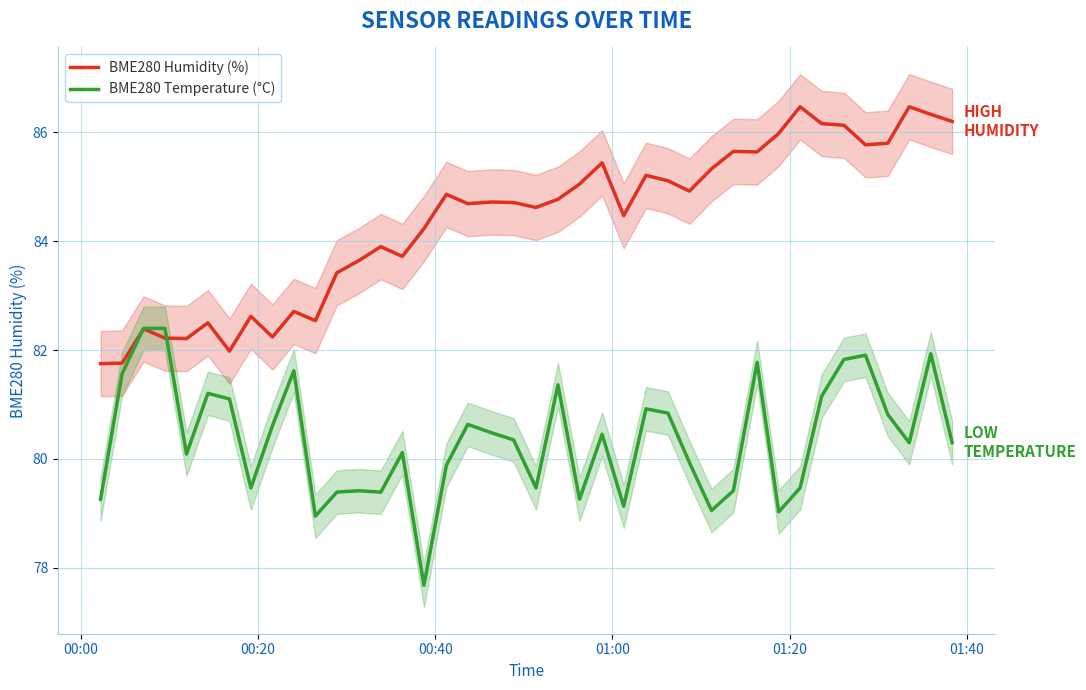

What is the highest value of the BME280 Humidity (%) series?

86.5